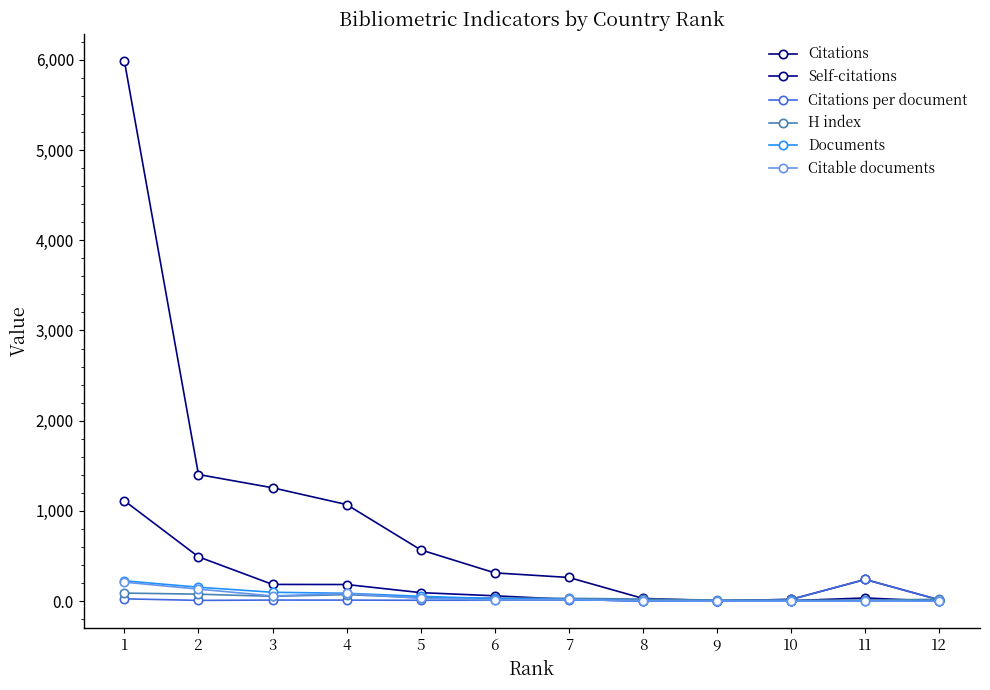

How many series are shown in this chart?

6